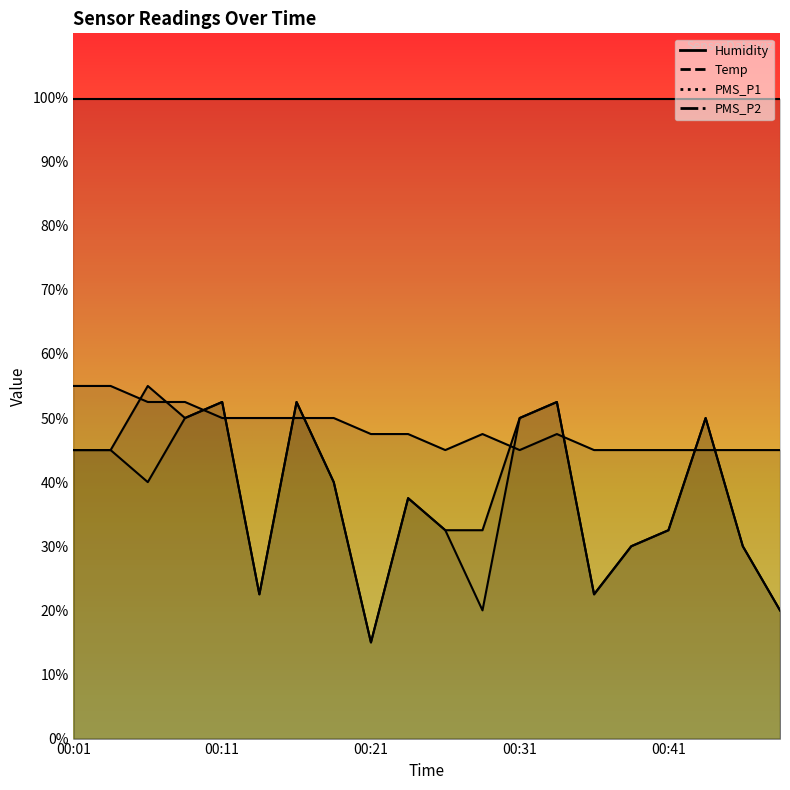

Where is PMS_P2 nearest to the value 33?

00:26